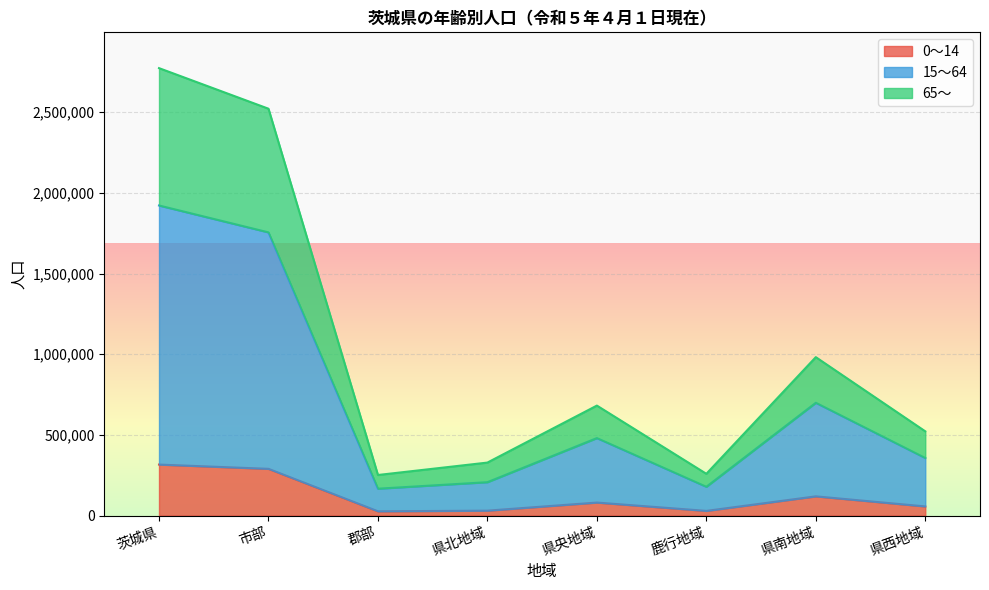

What is the total value across all series at 県北地域?

328568